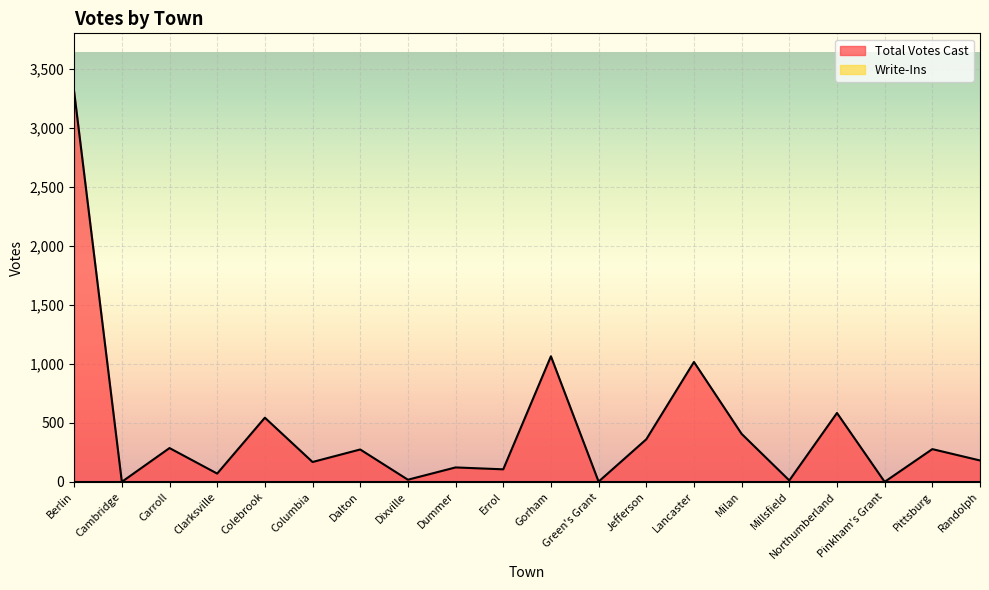

What is the change in value from Clarksville to Colebrook?

+473